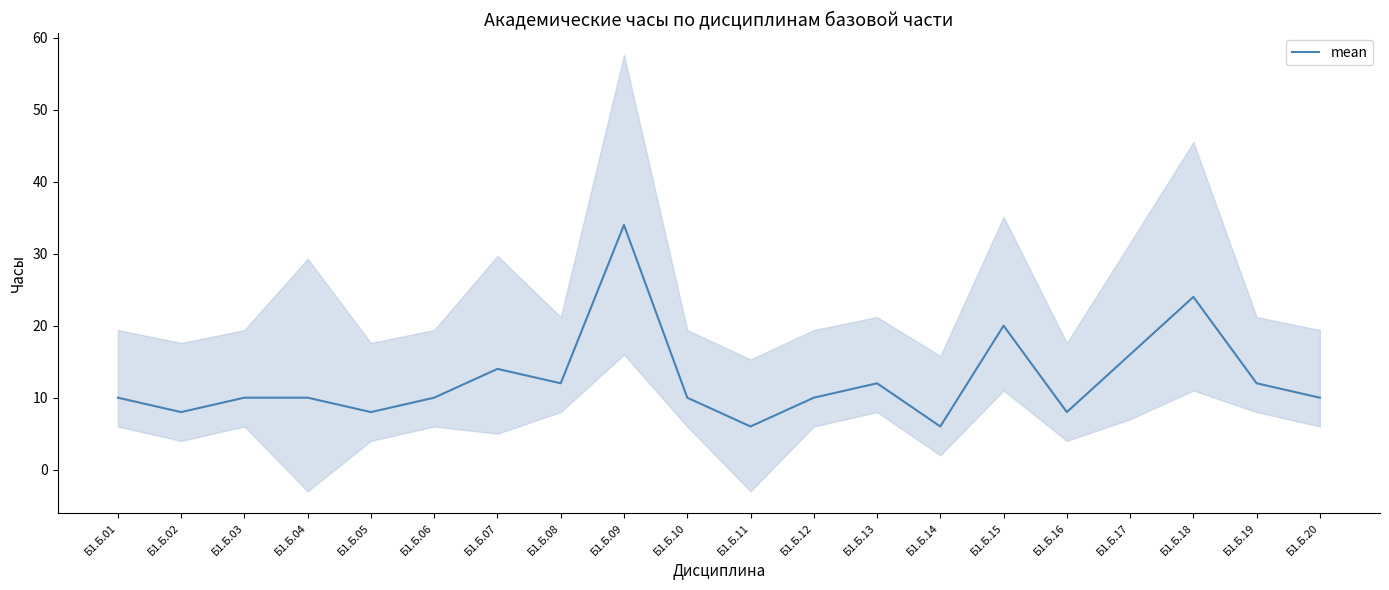

At which label is the value closest to 20?

Б1.Б.15